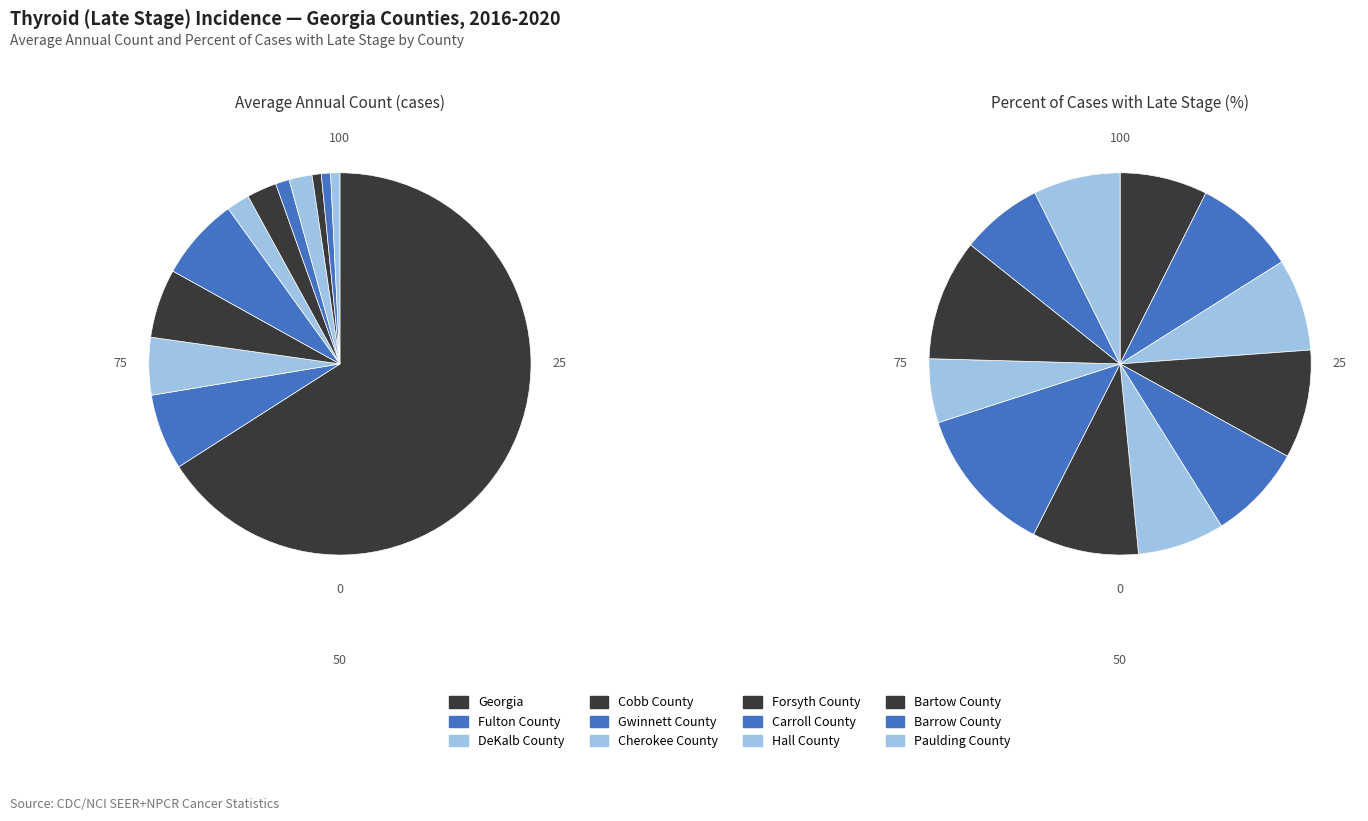

Is DeKalb County the majority of the pie?

No